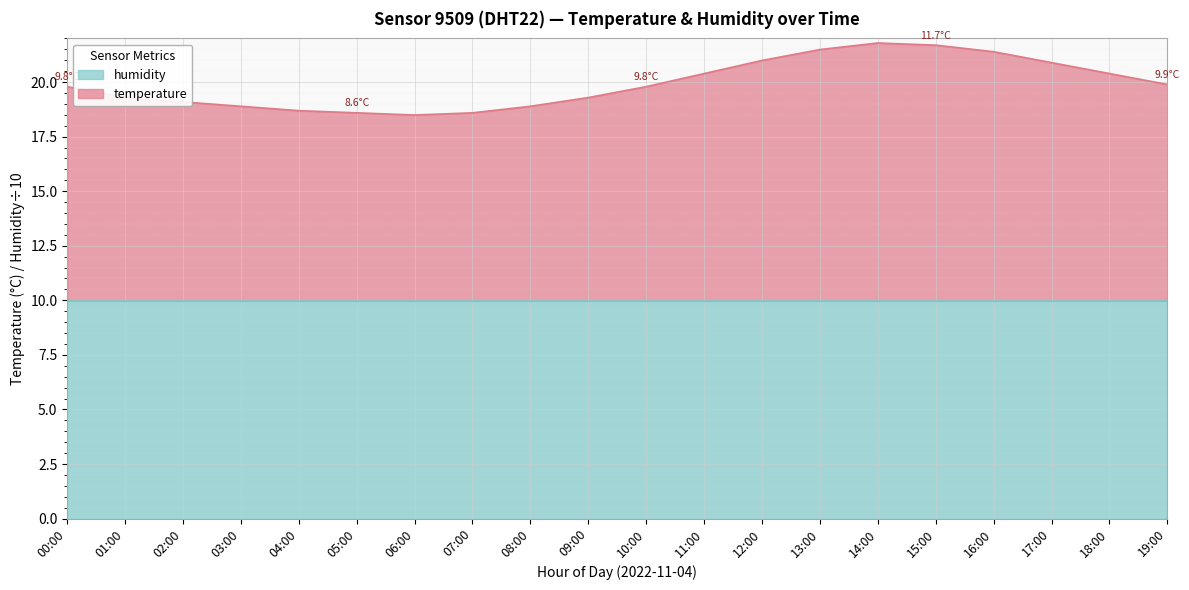

What is the total value across all series at 00:00?

19.8